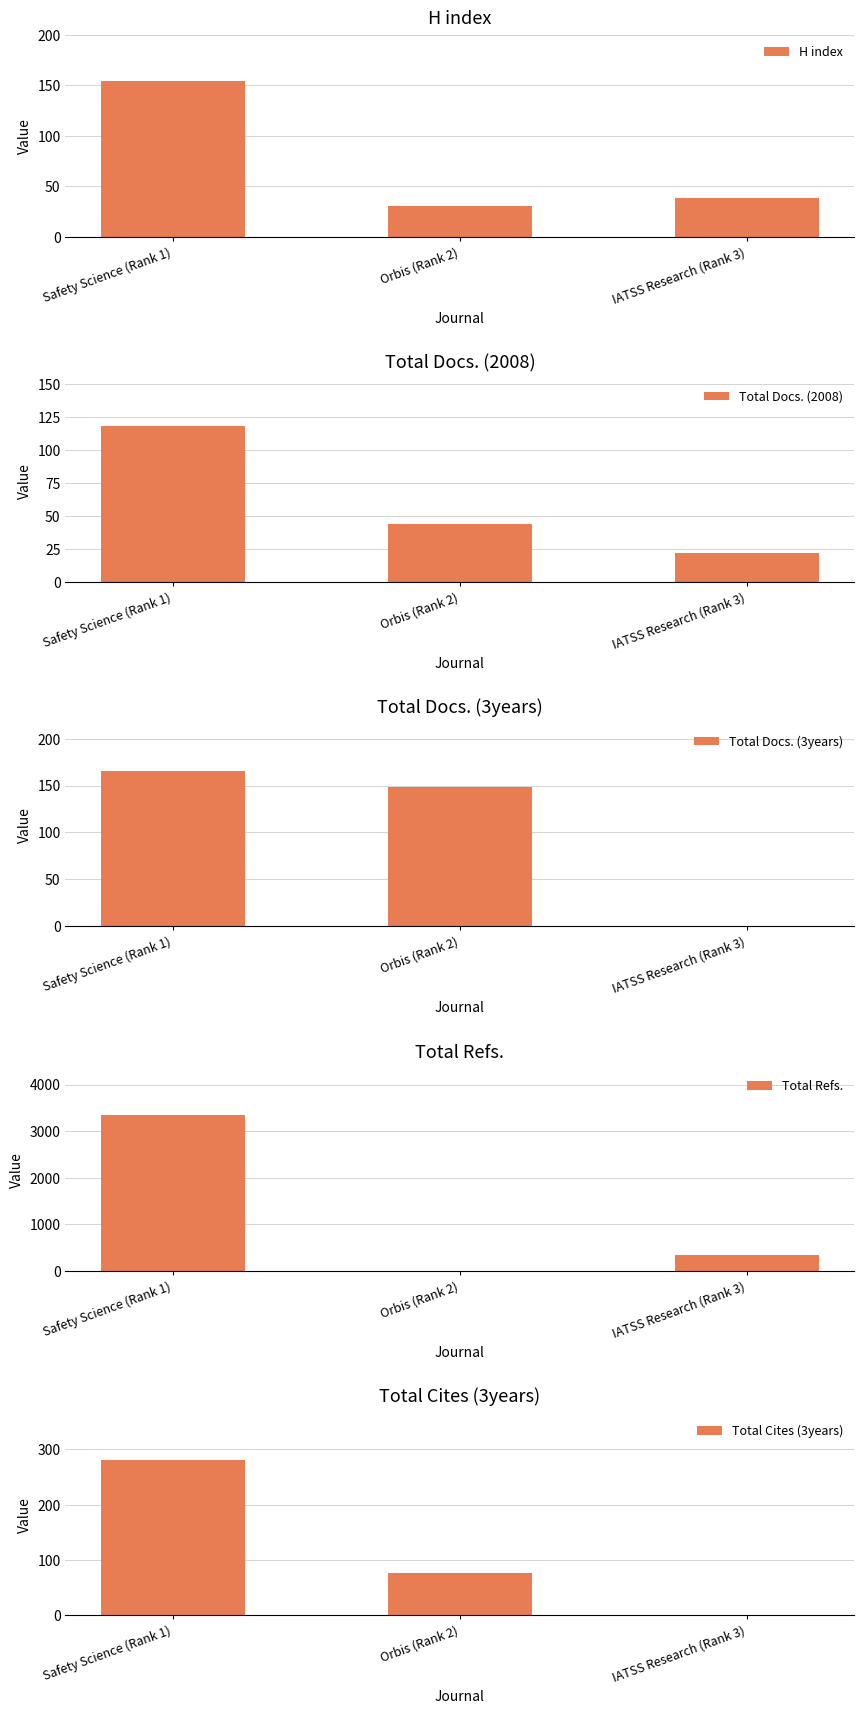

What is the average value of the Total Cites (3years) series?

119